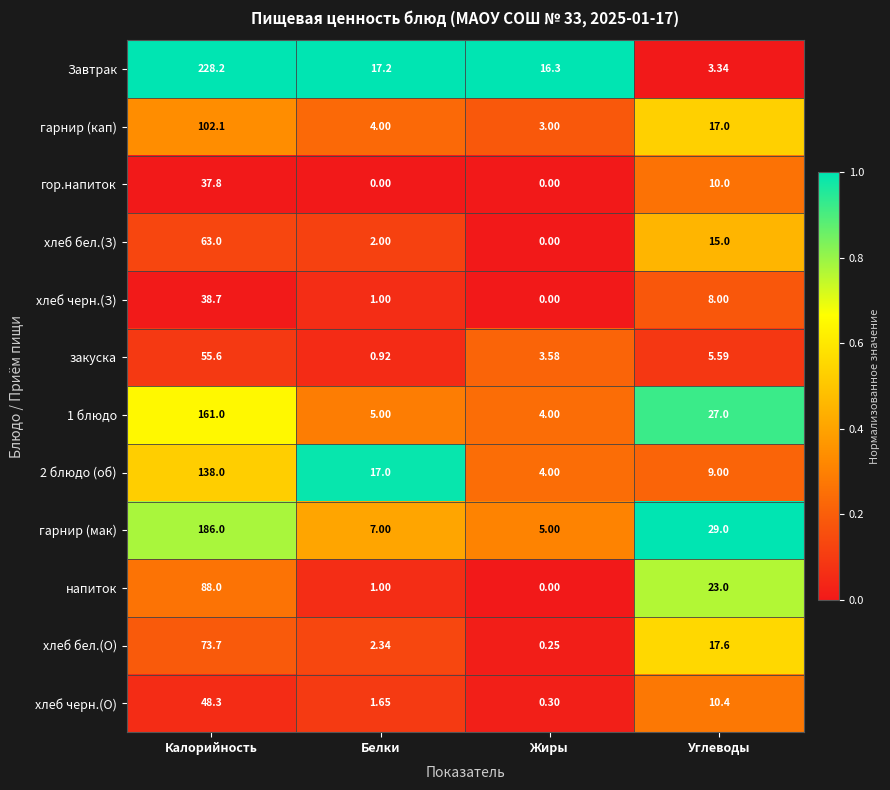

Rank the categories by 2 блюдо (об) value from lowest to highest.

Жиры, Углеводы, Белки, Калорийность